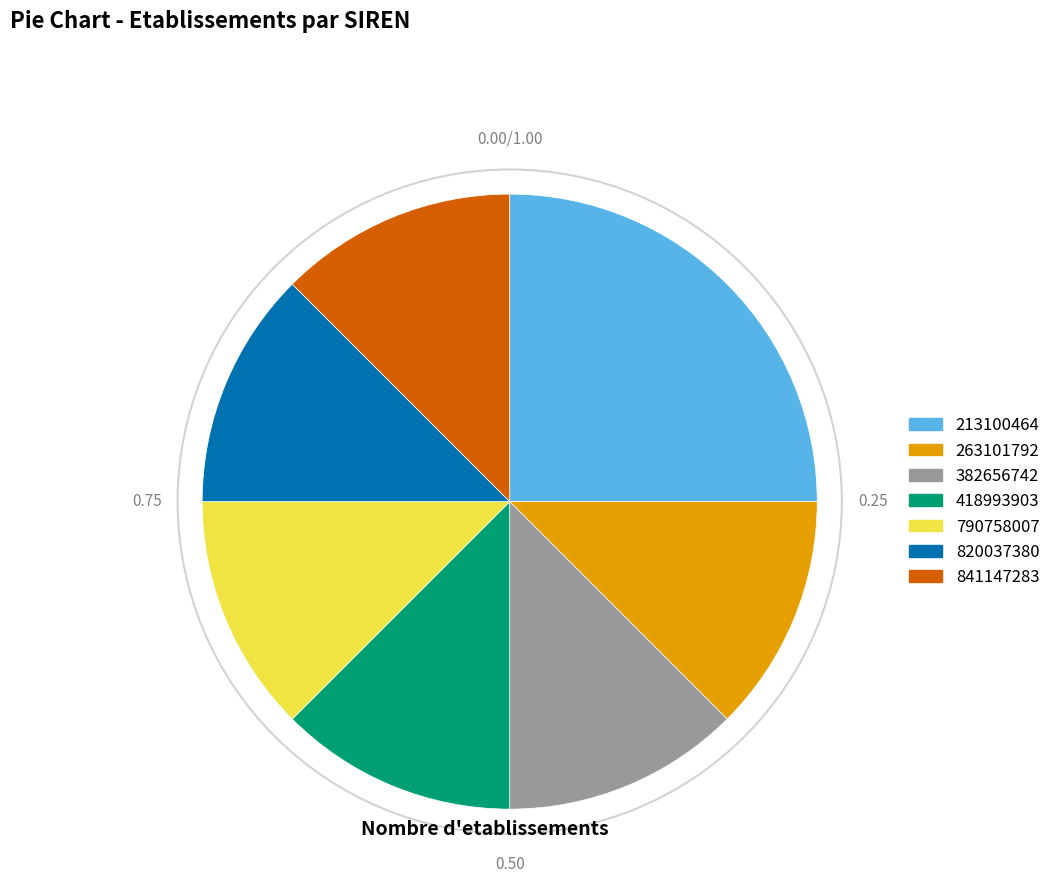

Combined, do 382656742 and 213100464 account for over 50%?

No